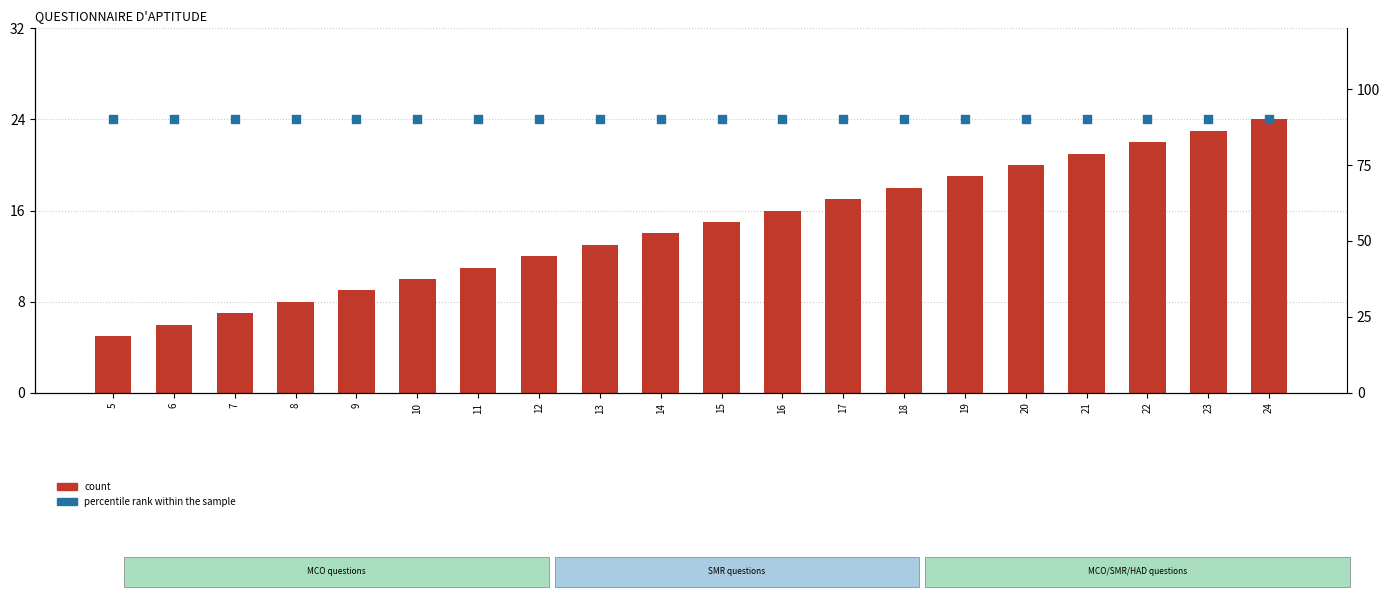

Is the value of count at 10 greater than the value of percentile rank within the sample at 11?

No